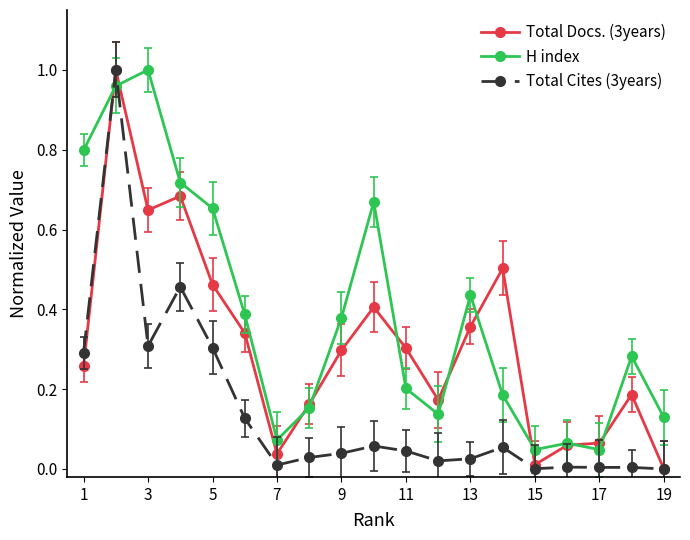

Rank the series by their average value, from highest to lowest.

H index, Total Docs. (3years), Total Cites (3years)